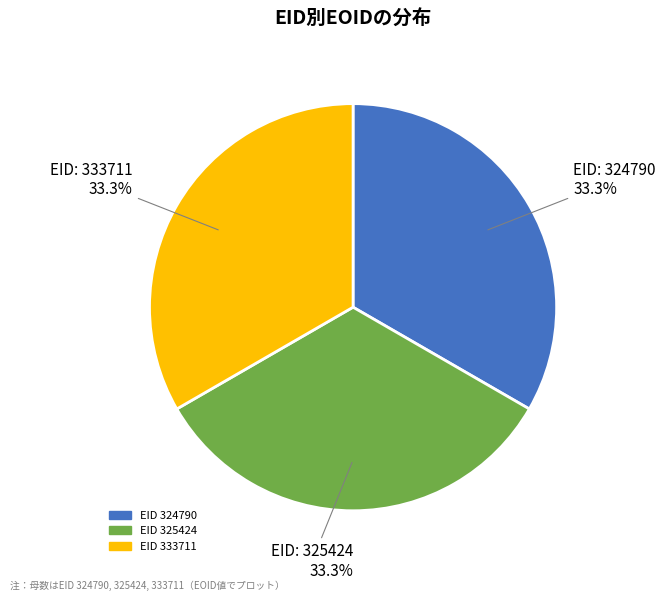

Is there any slice that represents more than half of the pie?

No